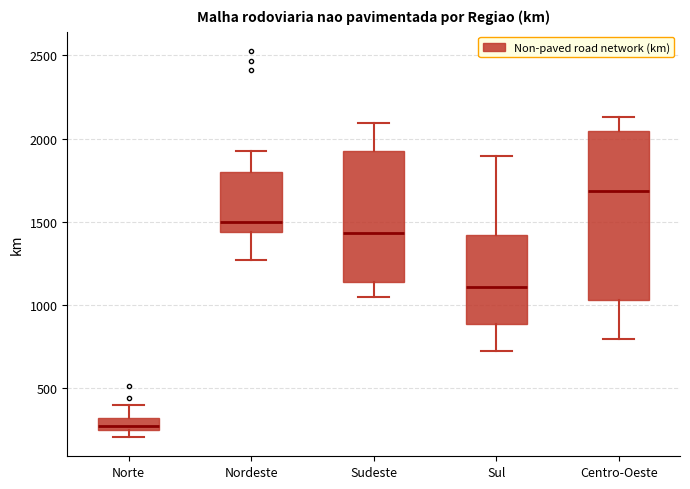

Which box's median line is the highest?

Centro-Oeste